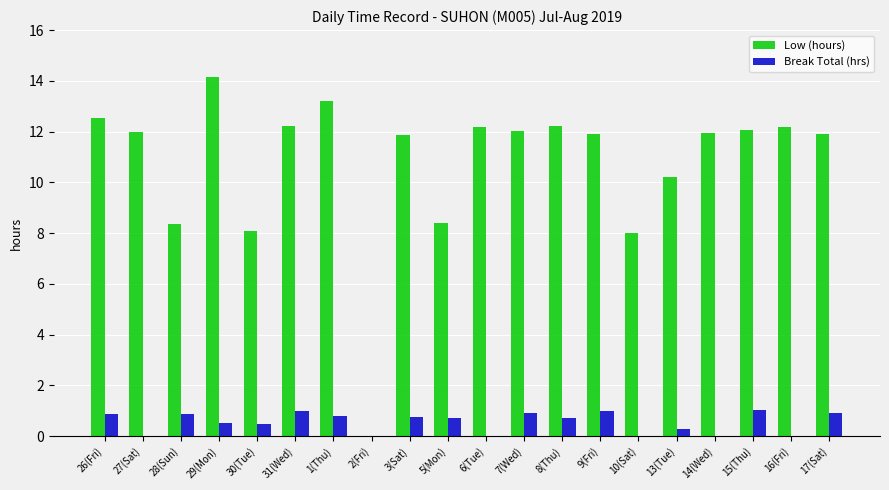

Which series has the widest spread of values?

Low (hours)